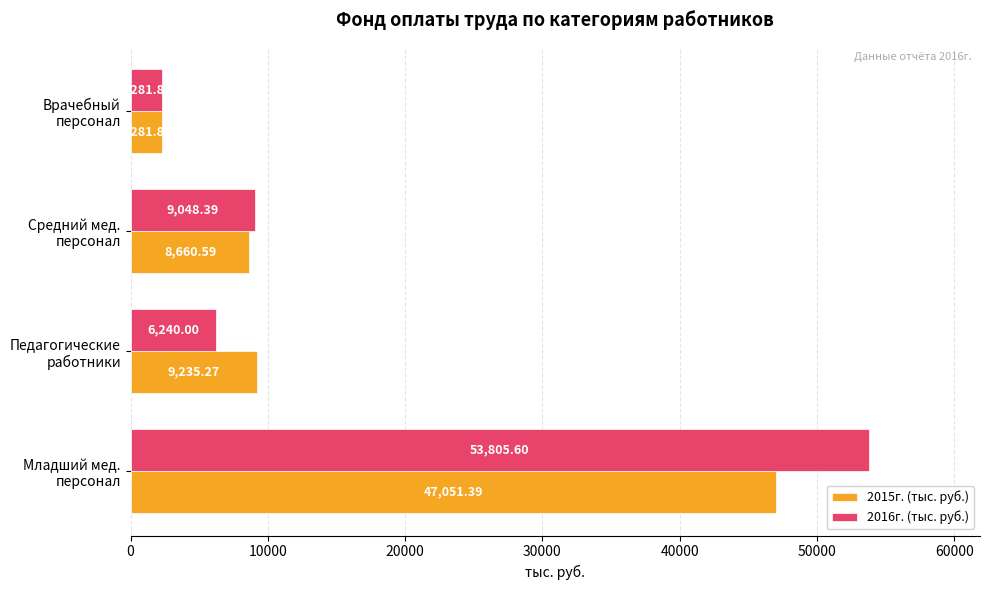

Rank the categories by 2015г. (тыс. руб.) value from lowest to highest.

Врачебный
персонал, Средний мед.
персонал, Педагогические
работники, Младший мед.
персонал